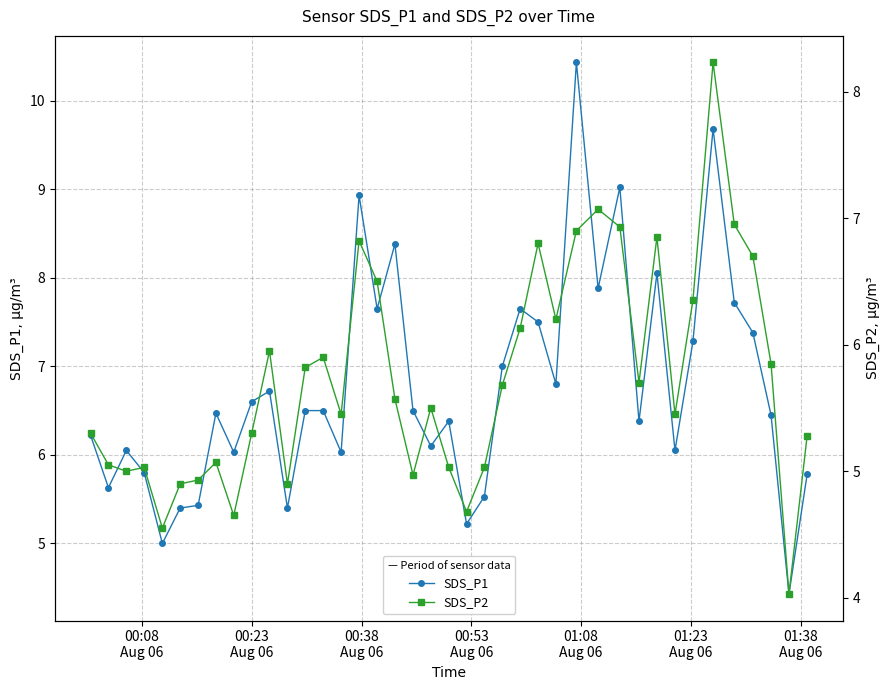

How many interior local peaks does the SDS_P1 series have?

11